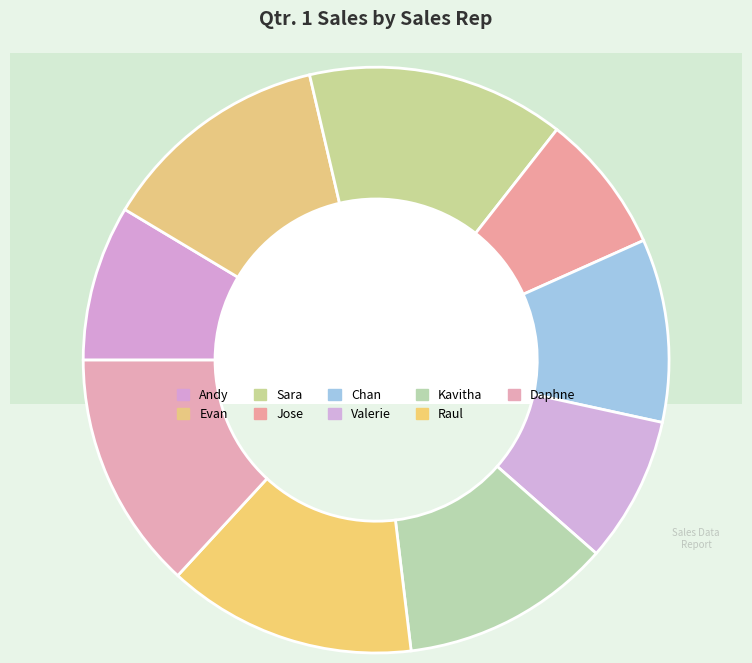

How many slices are in this pie chart?

9